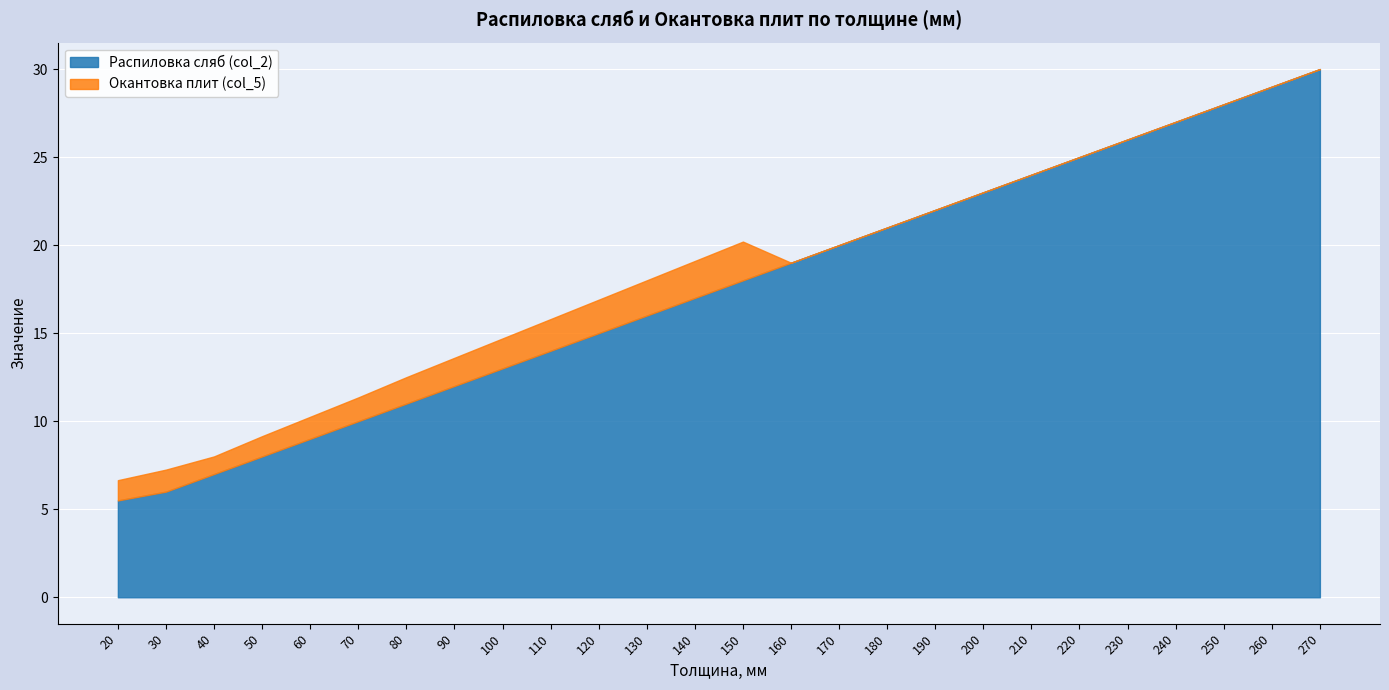

At which label is Распиловка сляб (col_2) closest to 17?

140